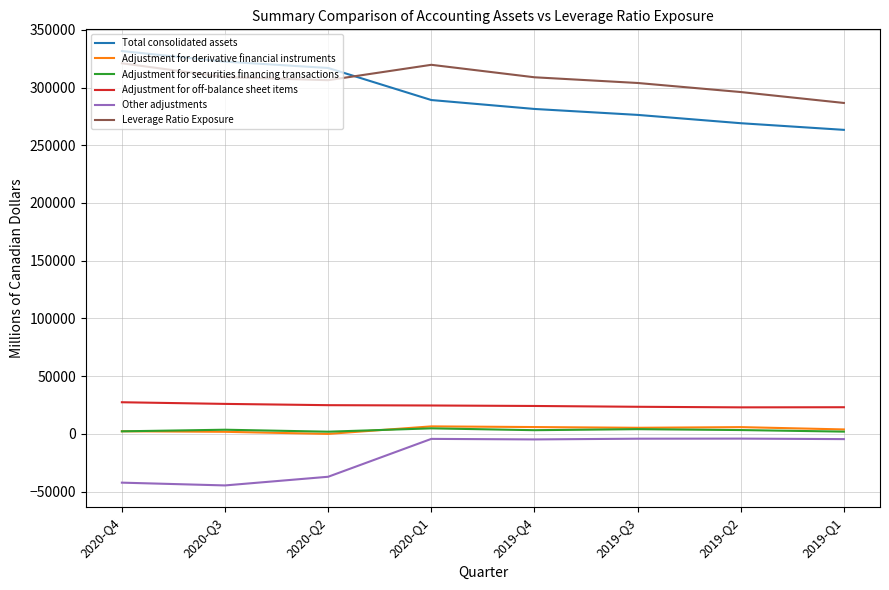

True or false: Other adjustments and Adjustment for derivative financial instruments intersect in this chart.

False